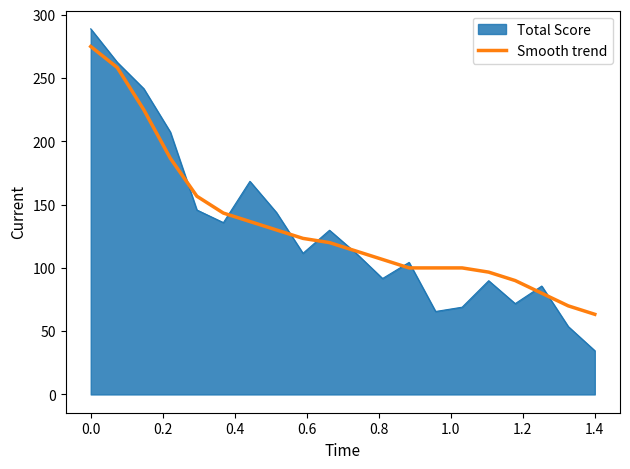

How many distinct data groups are displayed?

2